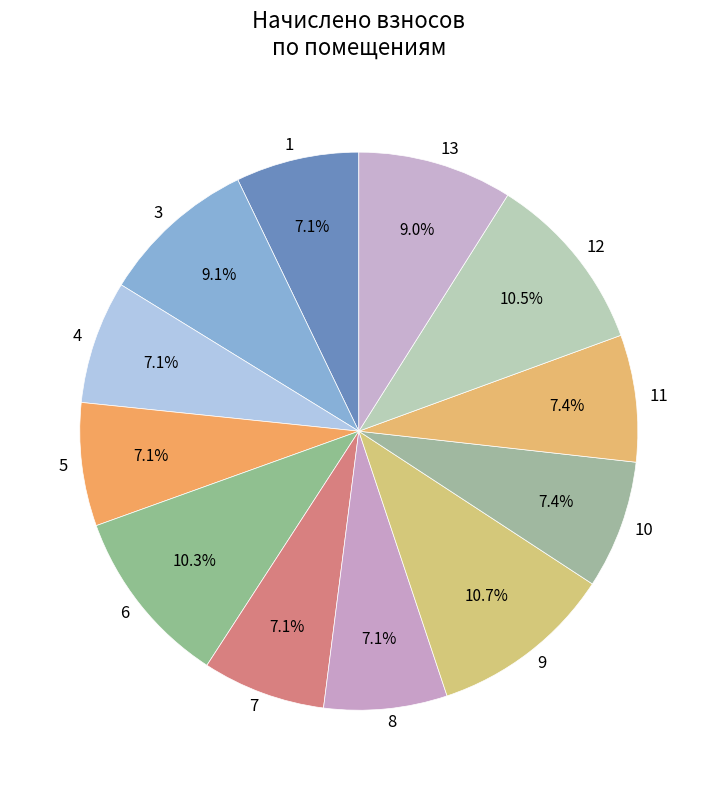

True or false: 13 accounts for 1% of the total.

False